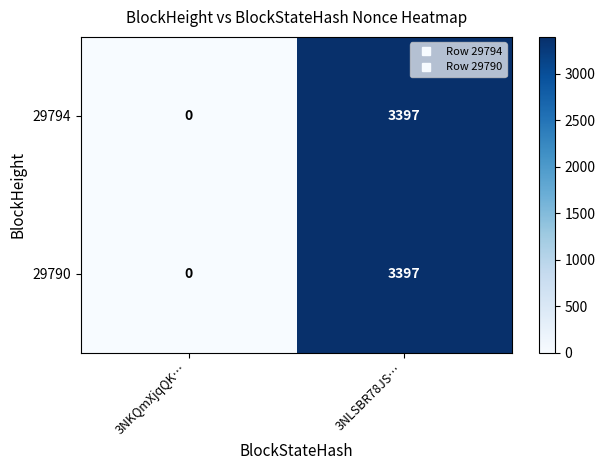

At which category is the sum across all series the highest?

3NLSBR78JS…